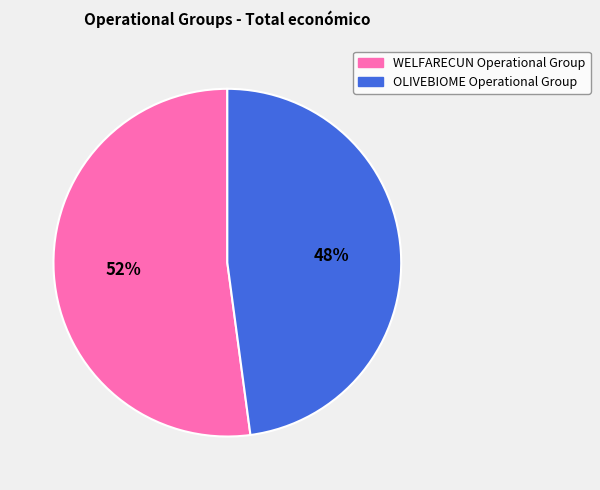

What is the ratio of the value at OLIVEBIOME Operational Group to the value at WELFARECUN Operational Group?

0.9